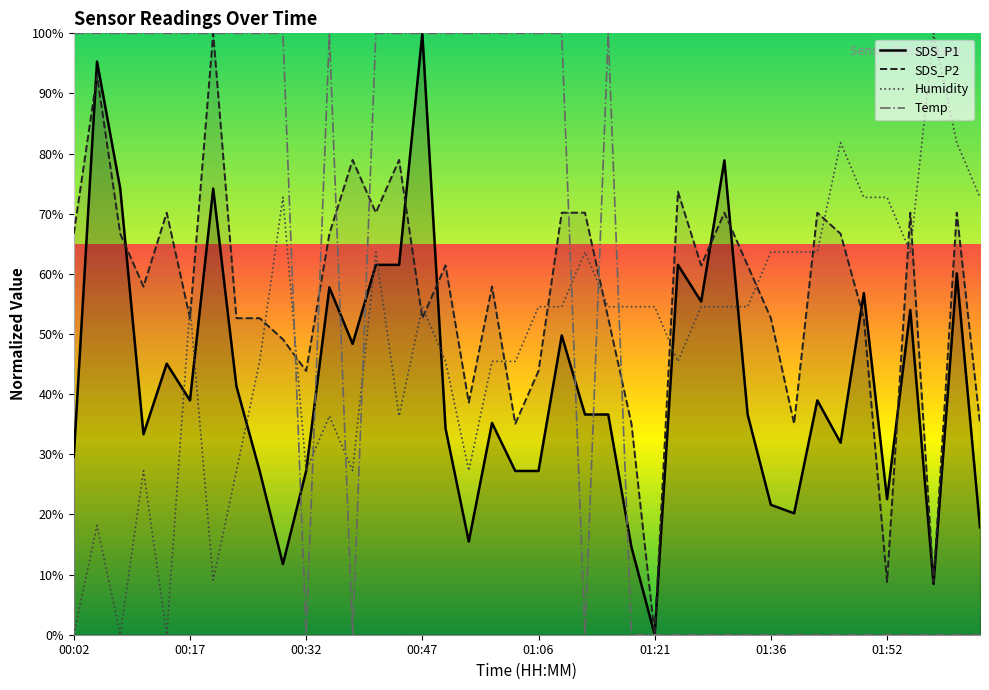

Between 00:23 and 01:15, which series saw the biggest shift?

Humidity